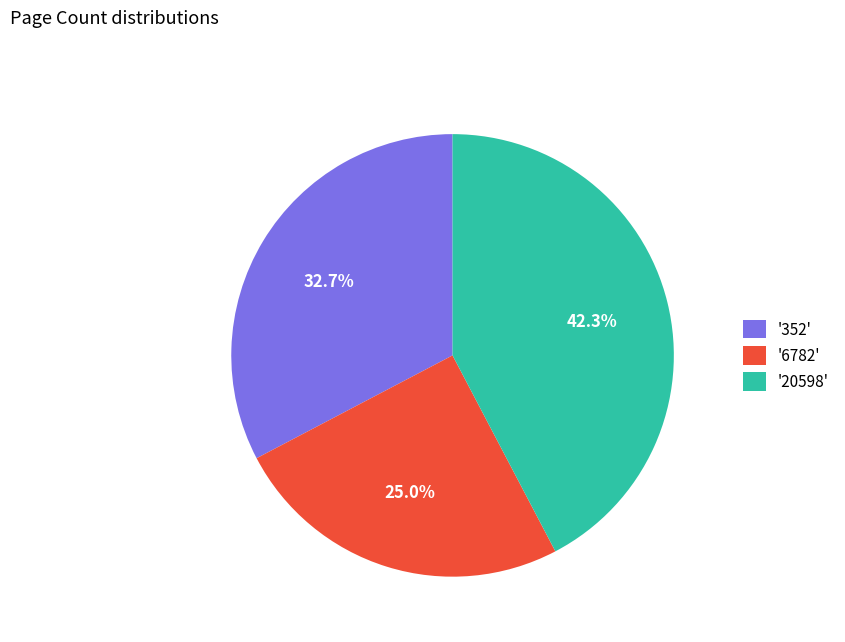

To the nearest percent, what is the average slice percentage?

33%